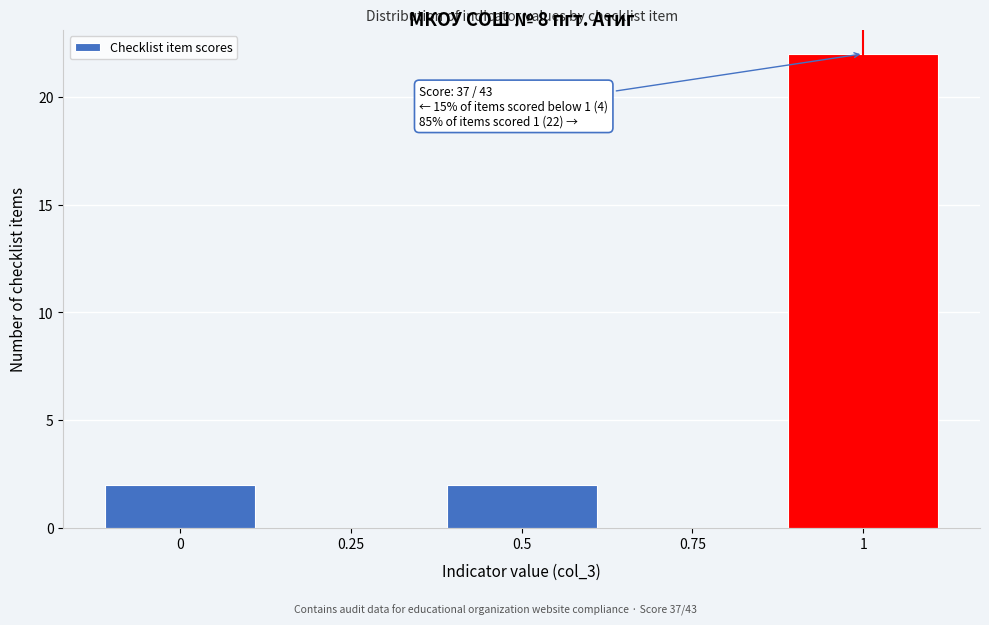

Reading right to left, transcribe all the data shown in this chart.

1=22	0.75=0	0.5=2	0.25=0	0=2